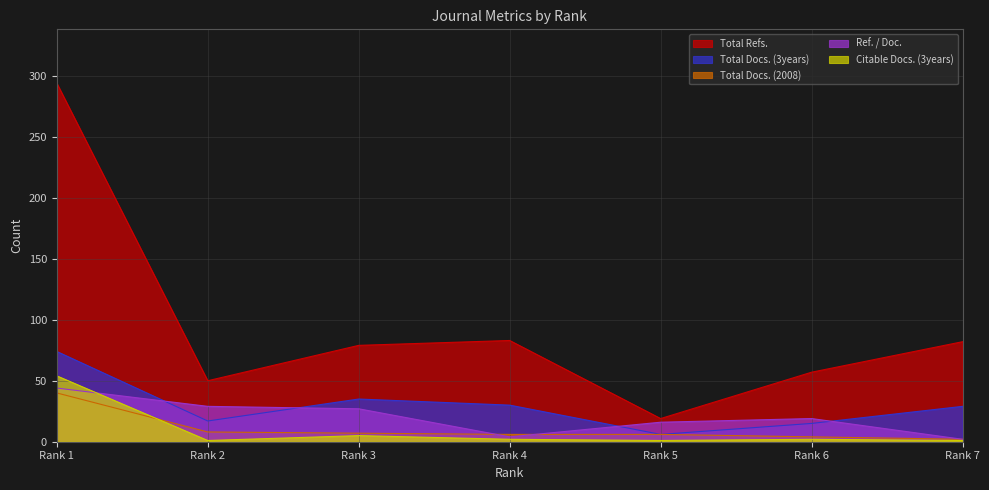

Which series has the largest total across all categories?

Total Refs.